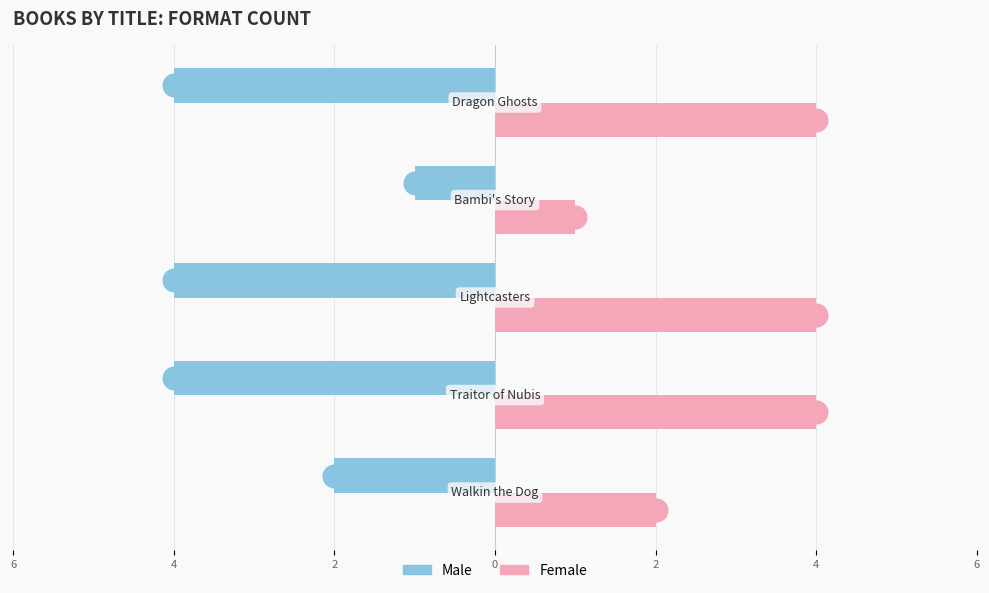

What are all the series names shown in the legend?

Male, Female